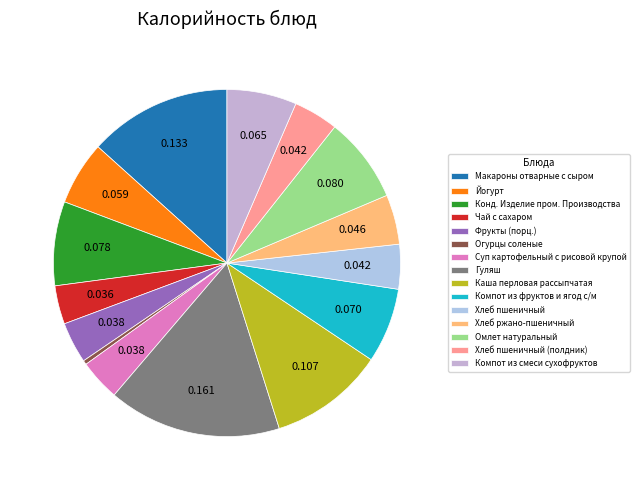

To the nearest percent, what is the combined percentage of Хлеб пшеничный and Макароны отварные с сыром?

17%